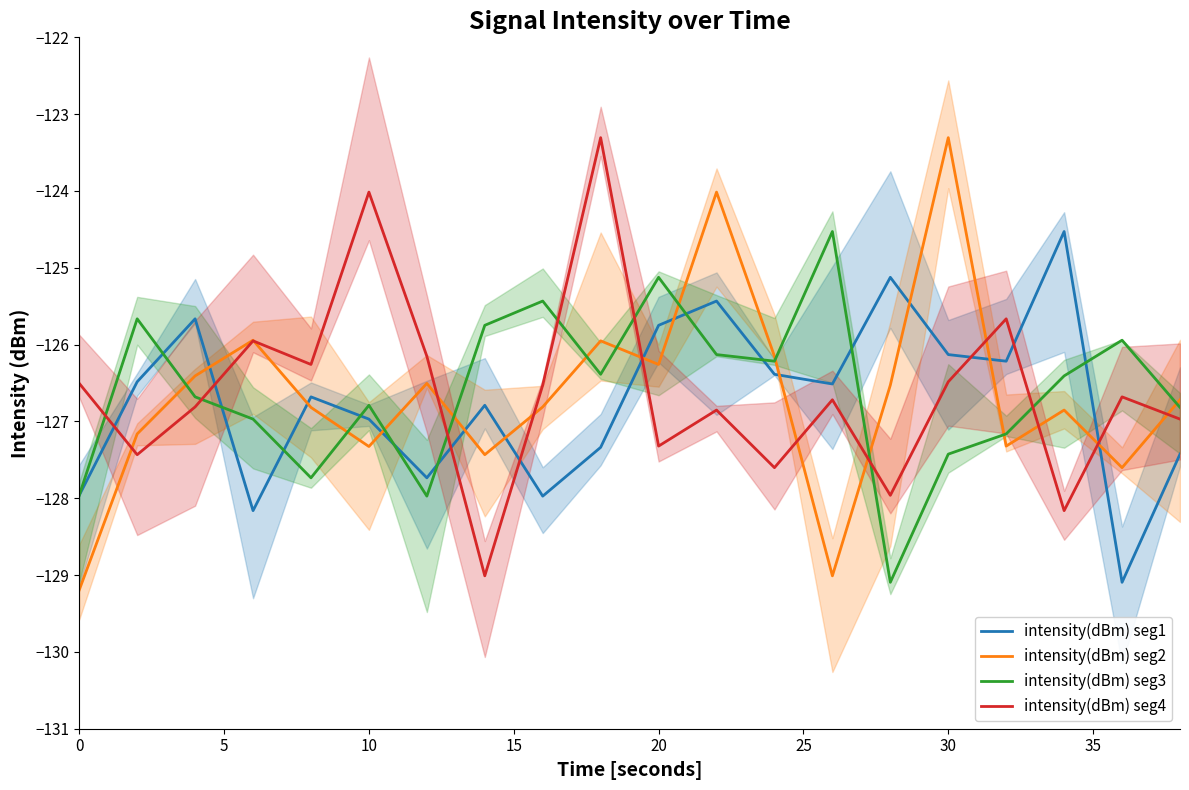

What is the difference between the second highest and minimum values in the intensity(dBm) seg4 series?

5.0